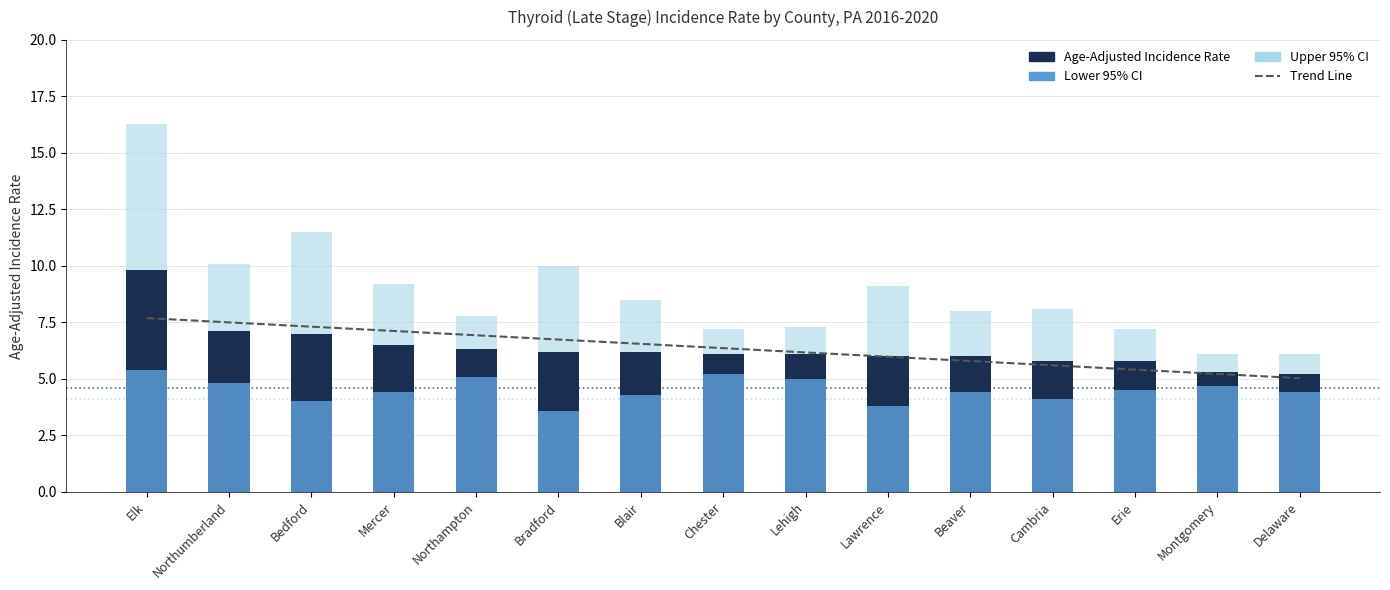

True or false: Trend Line has a value of 7.1 at Mercer.

True